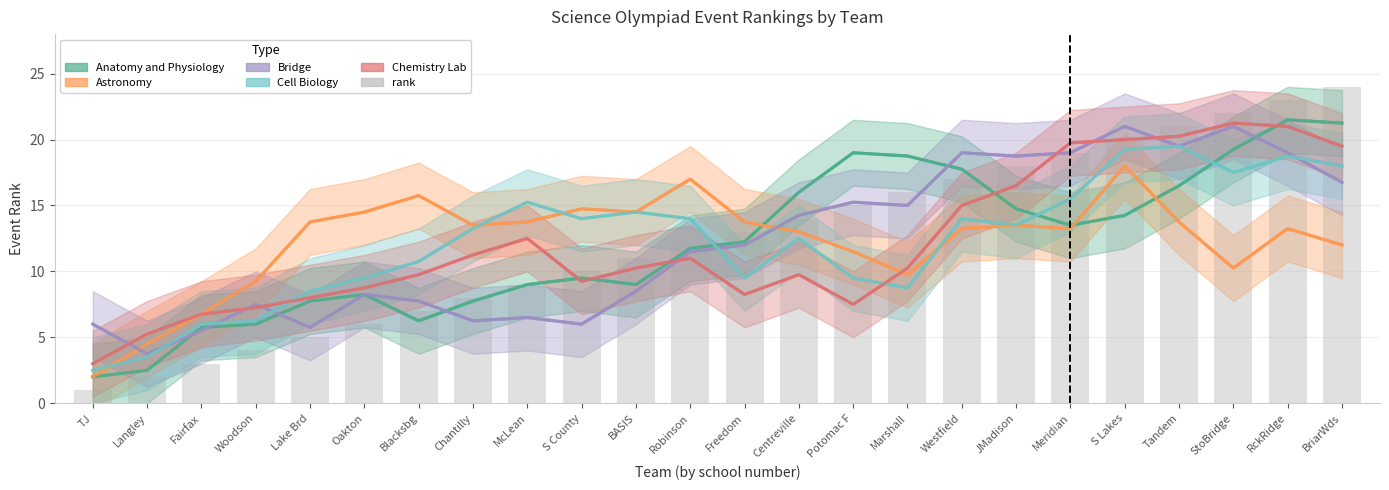

The chart shows a value of 9 at Blacksbg. True or false?

False